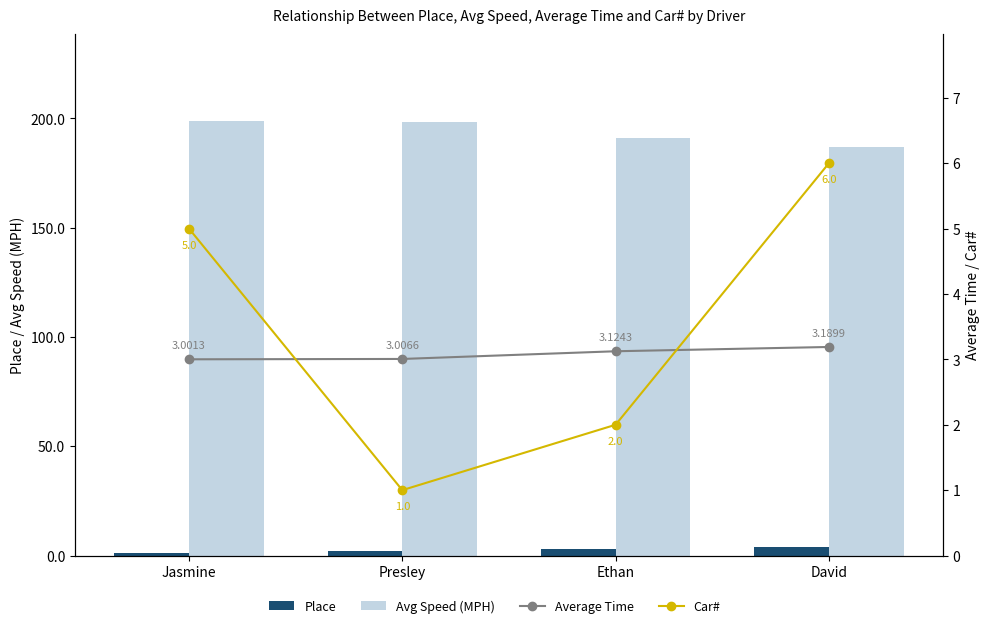

What is the highest value of the Place series?

4.0